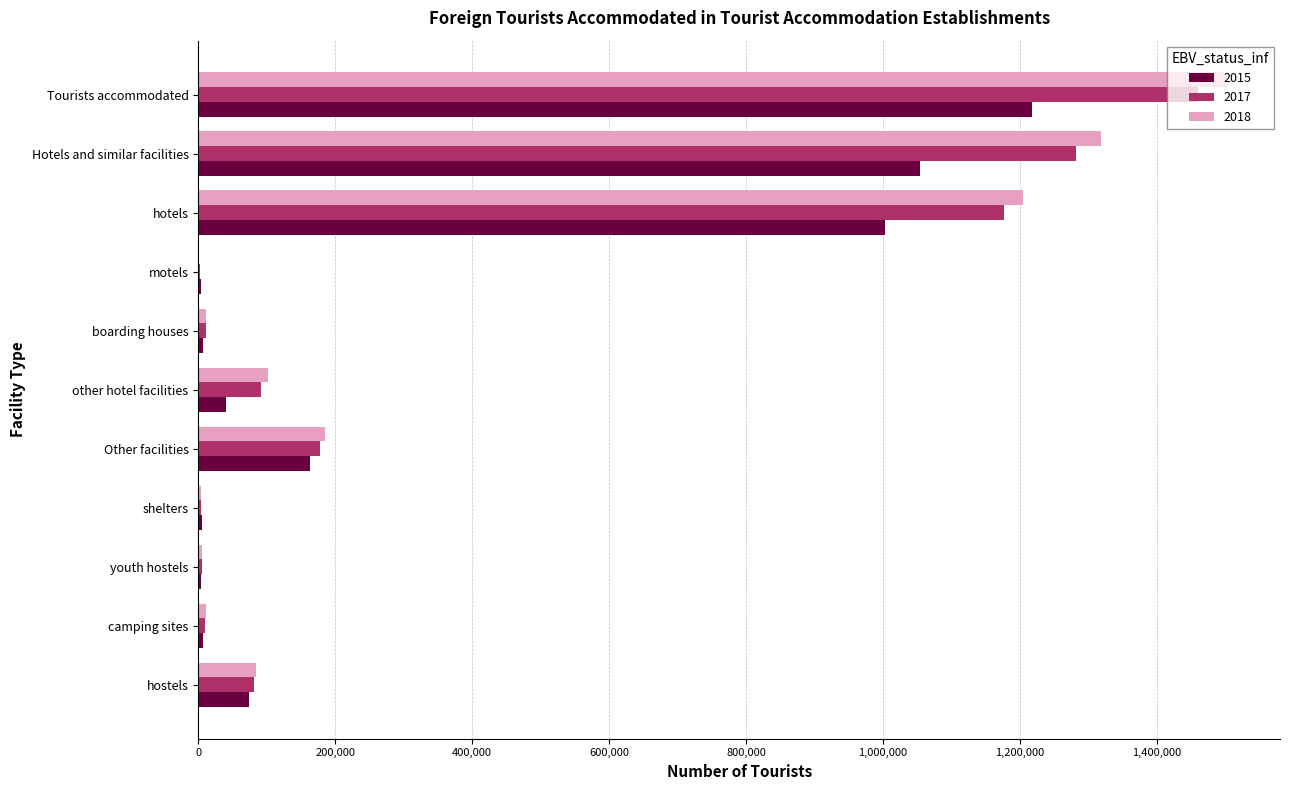

The 2018 series shows 1204496 at hotels. True or false?

True